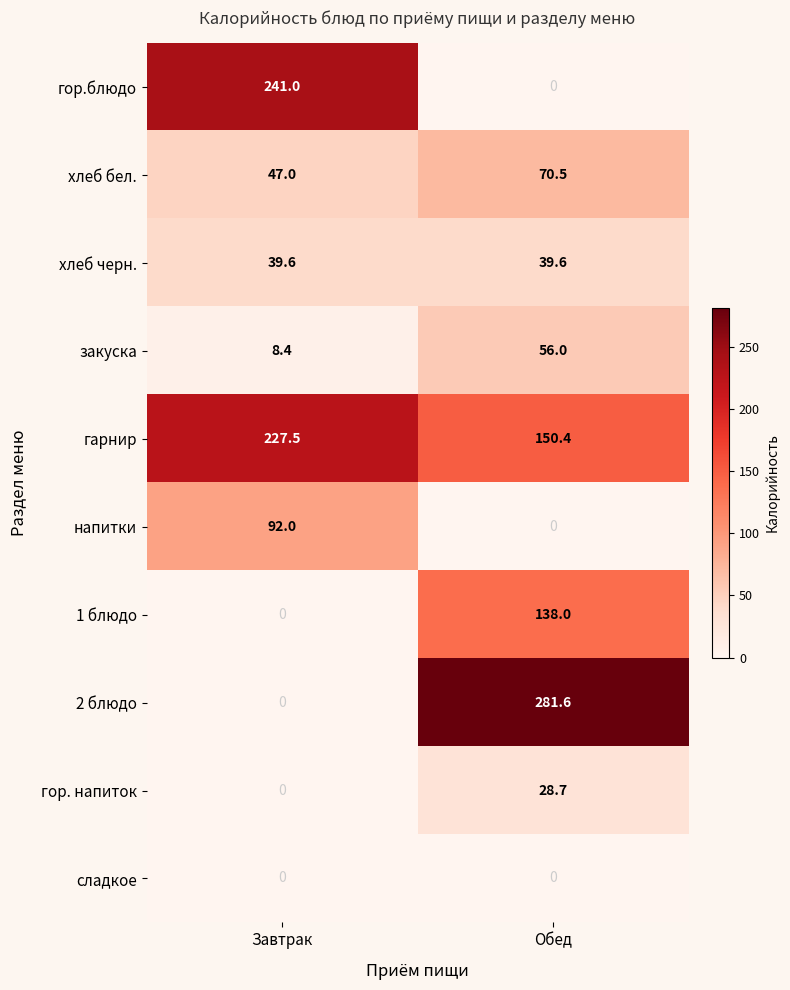

The гор. напиток series shows 18.0 at Обед. True or false?

False